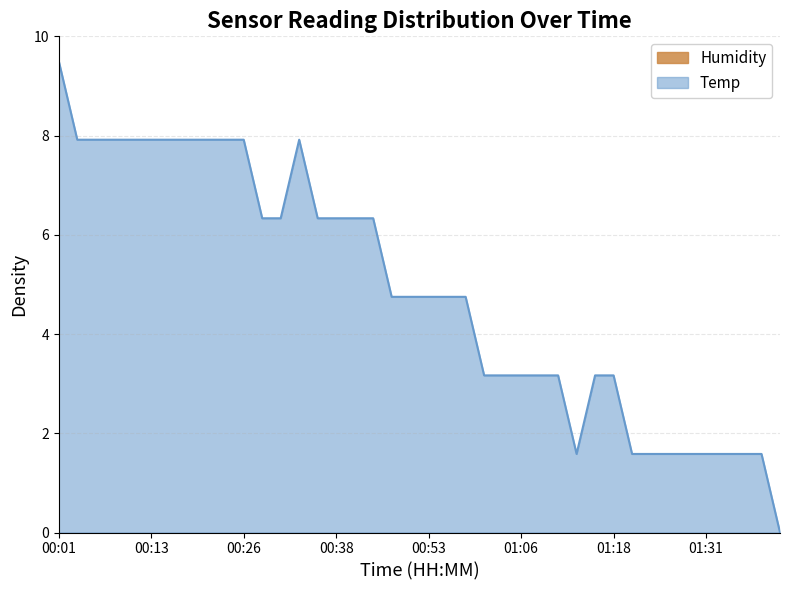

Reading right to left, list all the values displayed in this chart.

0.0	1.6	1.6	1.6	1.6	1.6	1.6	1.6	1.6	3.2	3.2	1.6	3.2	3.2	3.2	3.2	3.2	4.8	4.8	4.8	4.8	4.8	6.3	6.3	6.3	6.3	7.9	6.3	6.3	7.9	7.9	7.9	7.9	7.9	7.9	7.9	7.9	7.9	7.9	9.5